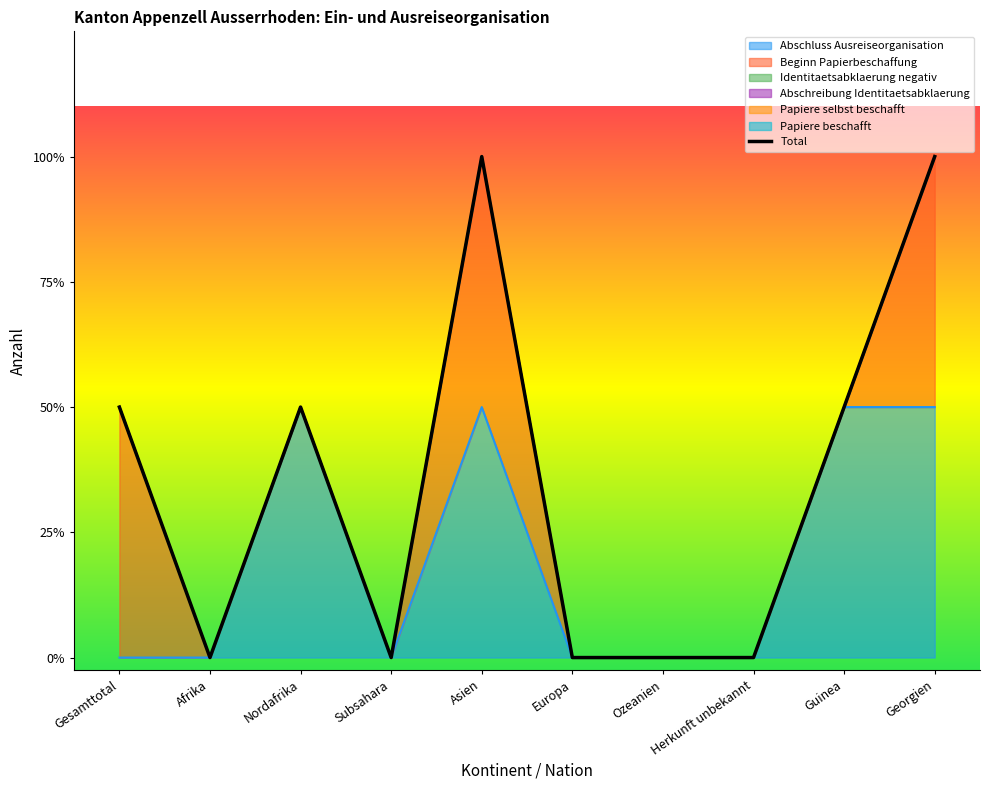

List the labels in order of Identitaetsabklaerung negativ value, smallest first.

Gesamttotal, Afrika, Nordafrika, Subsahara, Asien, Europa, Ozeanien, Herkunft unbekannt, Guinea, Georgien